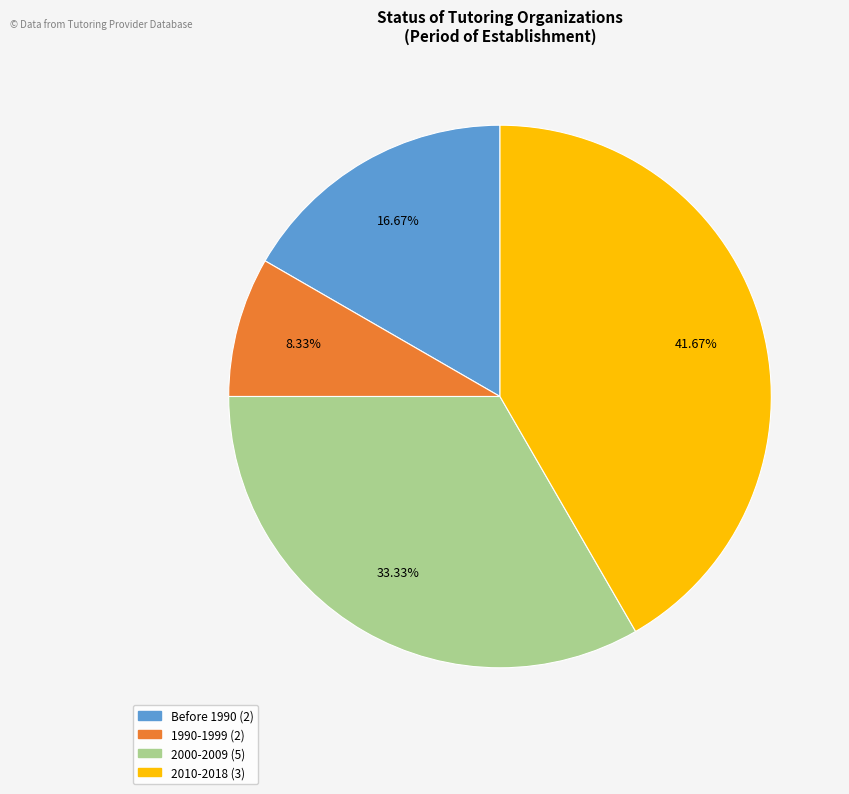

How many slices are in this pie chart?

4